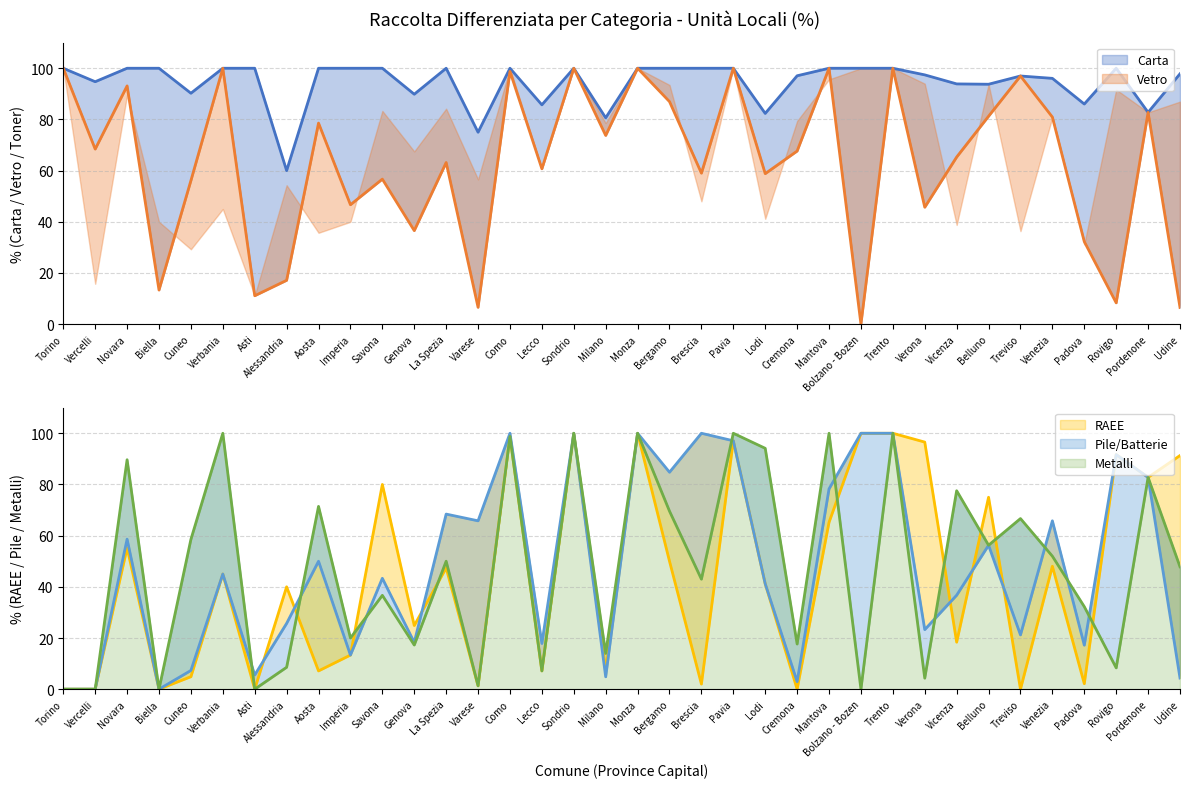

Between which two adjacent categories do RAEE and Metalli first intersect?

Alessandria and Aosta